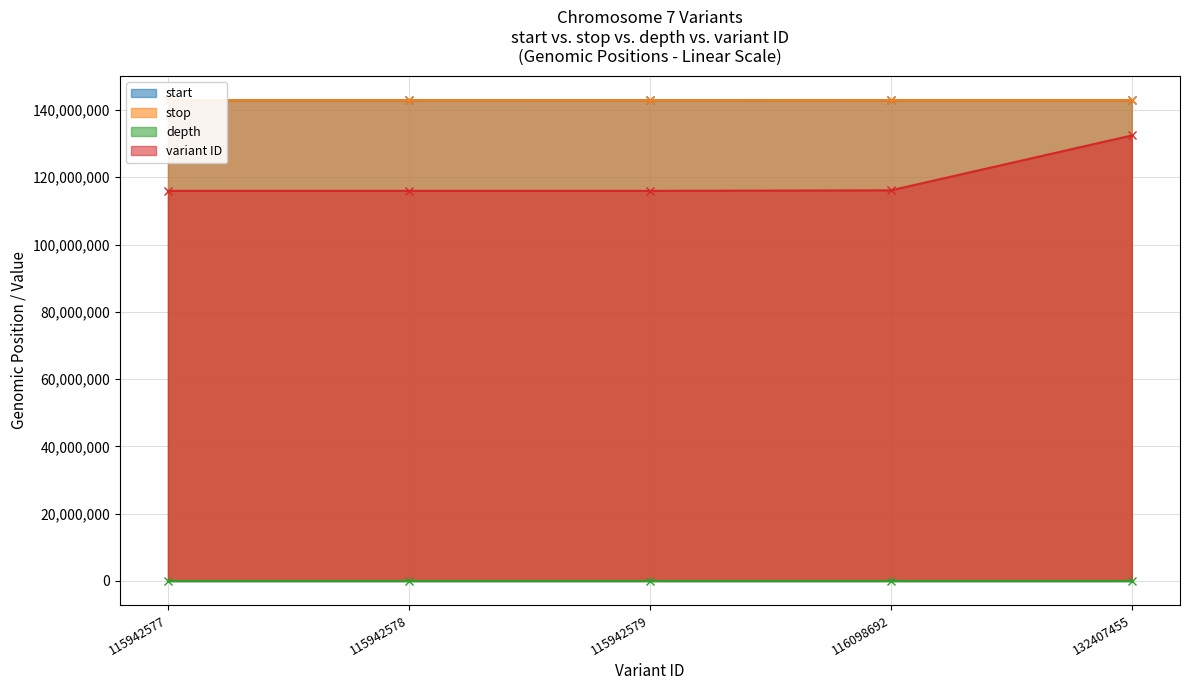

How many data points does each series have?

5